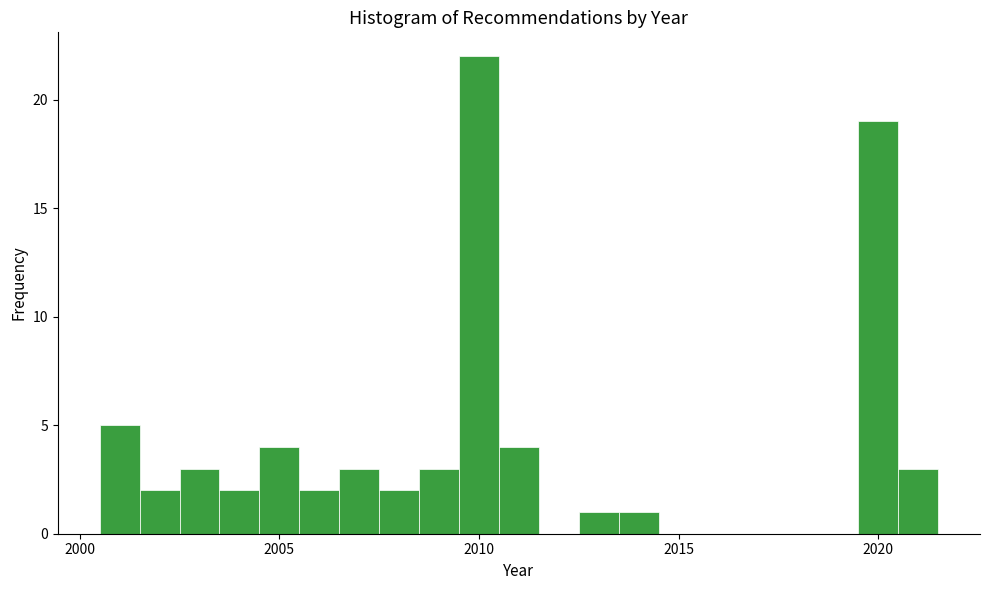

Around what value on the x-axis is the tallest bar? Give the approximate position of its centre, as read against the axis.

2010.0